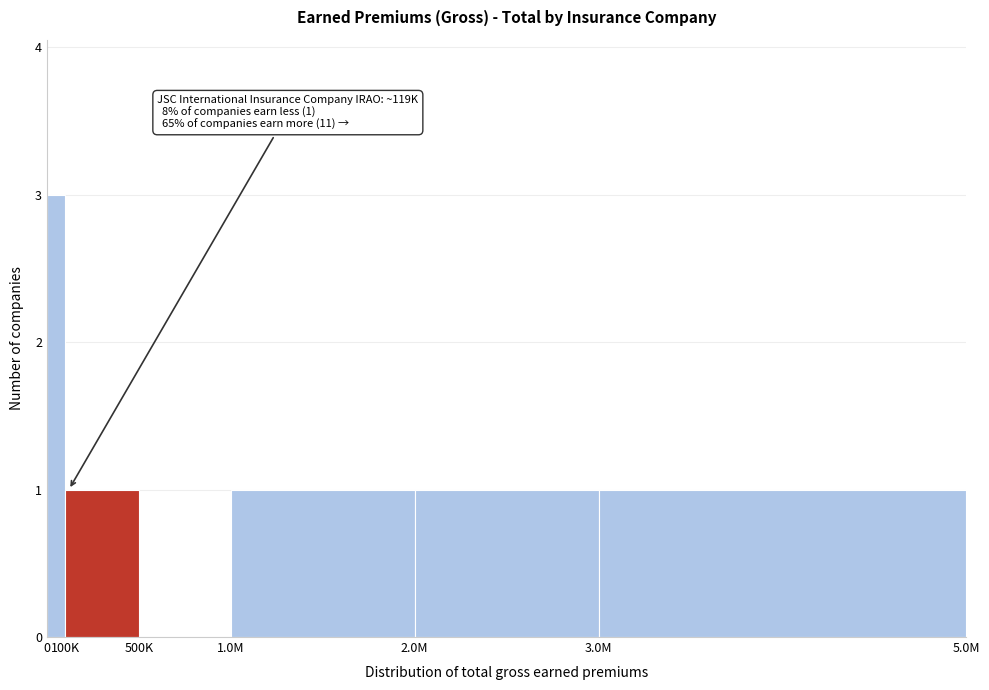

Reading left to right, list all the values displayed in this chart.

0=3	100K=1	500K=0	1.0M=1	2.0M=1	3.0M=1